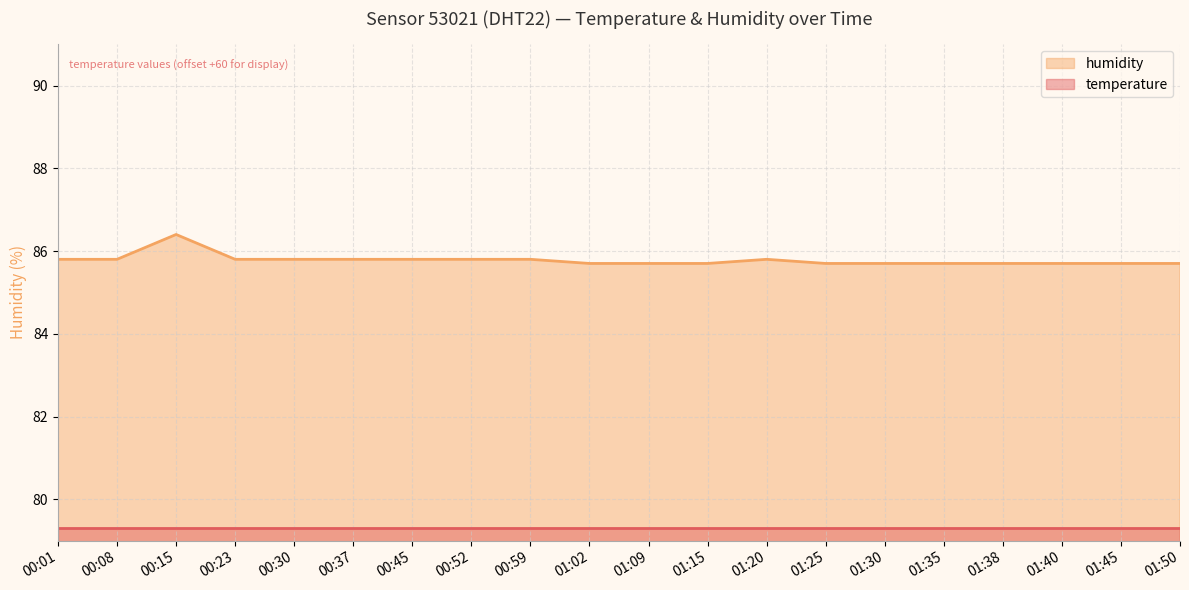

What position from the right is 01:40?

3